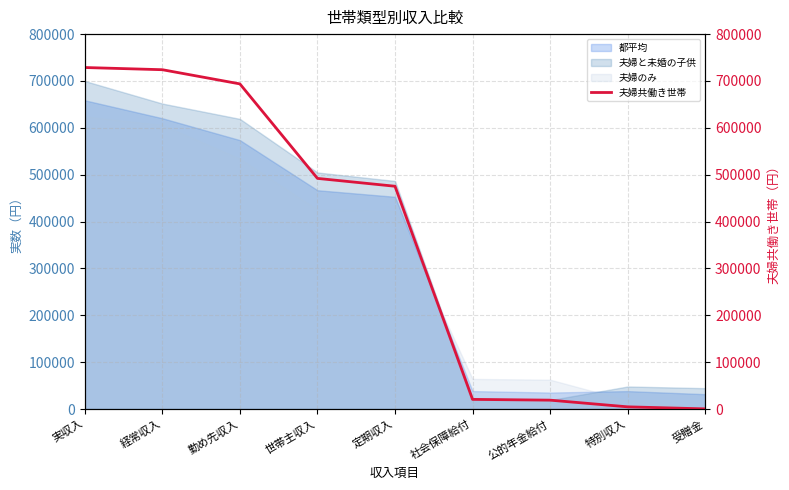

Reading right to left, what are all the values shown in this chart?

350	4688	18957	20594	475380	492131	693768	724039	728727